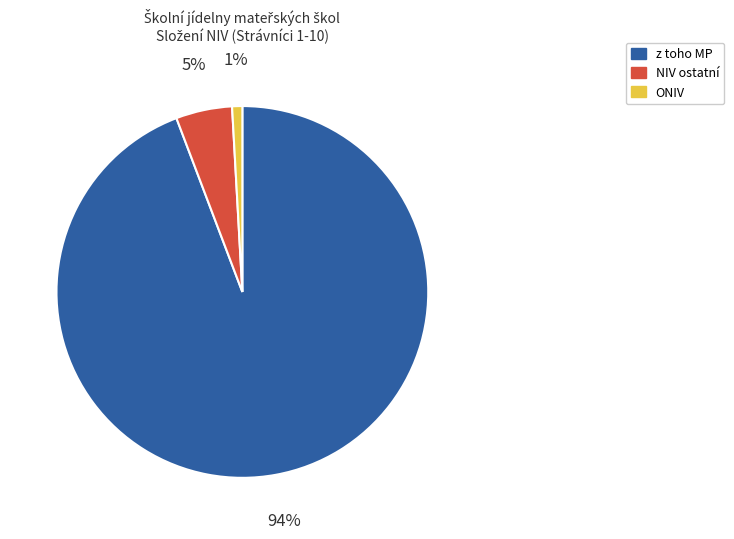

To the nearest percent, what is the average slice percentage?

33%